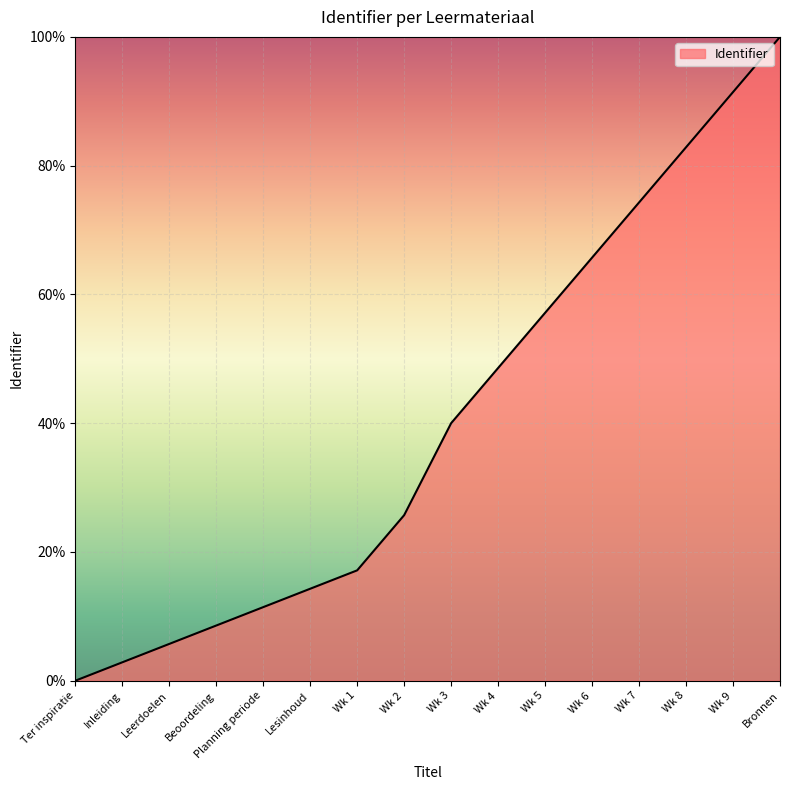

How many lines are shown in the chart?

1